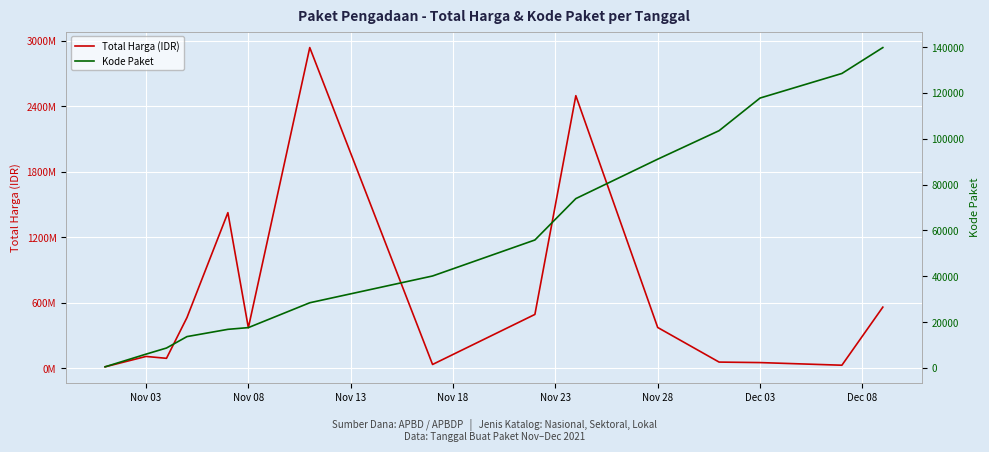

The value of Total Harga (IDR) at Nov 18 is 174044292. True or false?

False